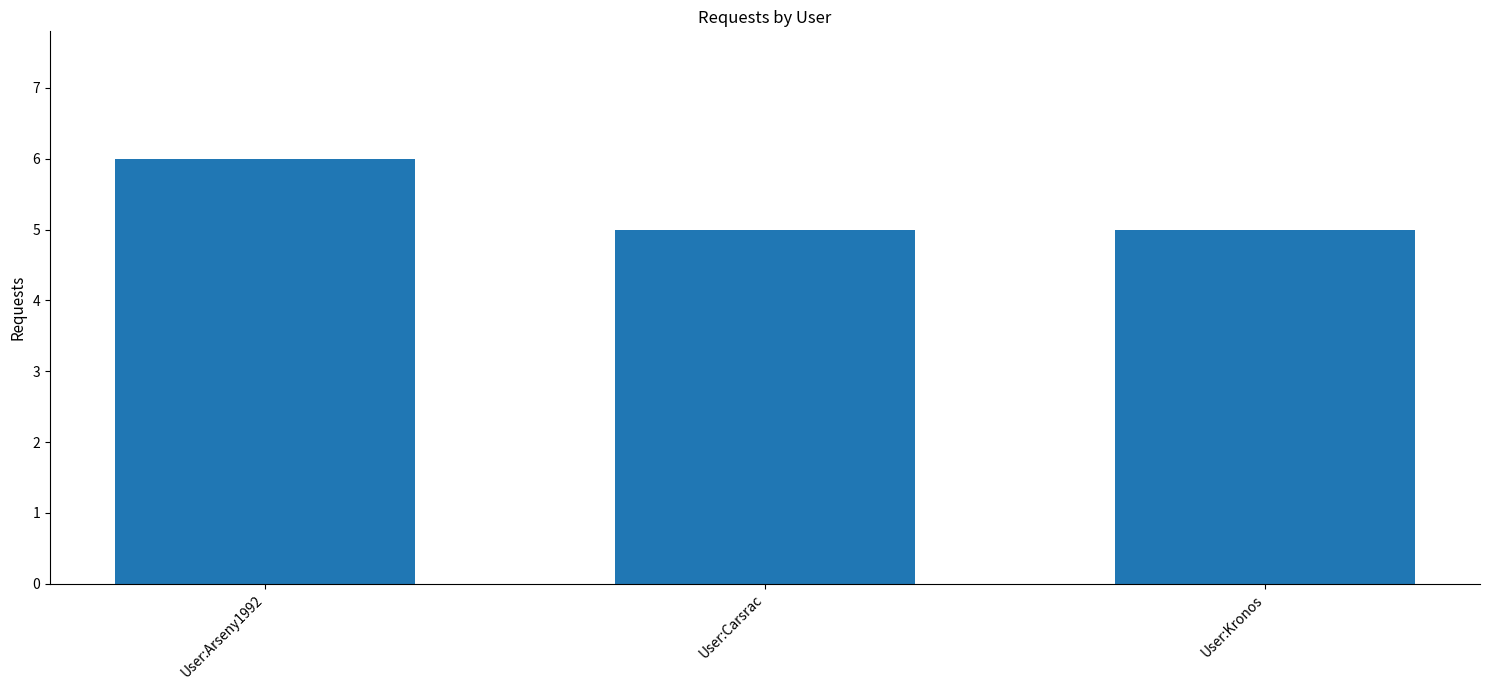

Reading left to right, what are all the values shown in this chart?

6	5	5